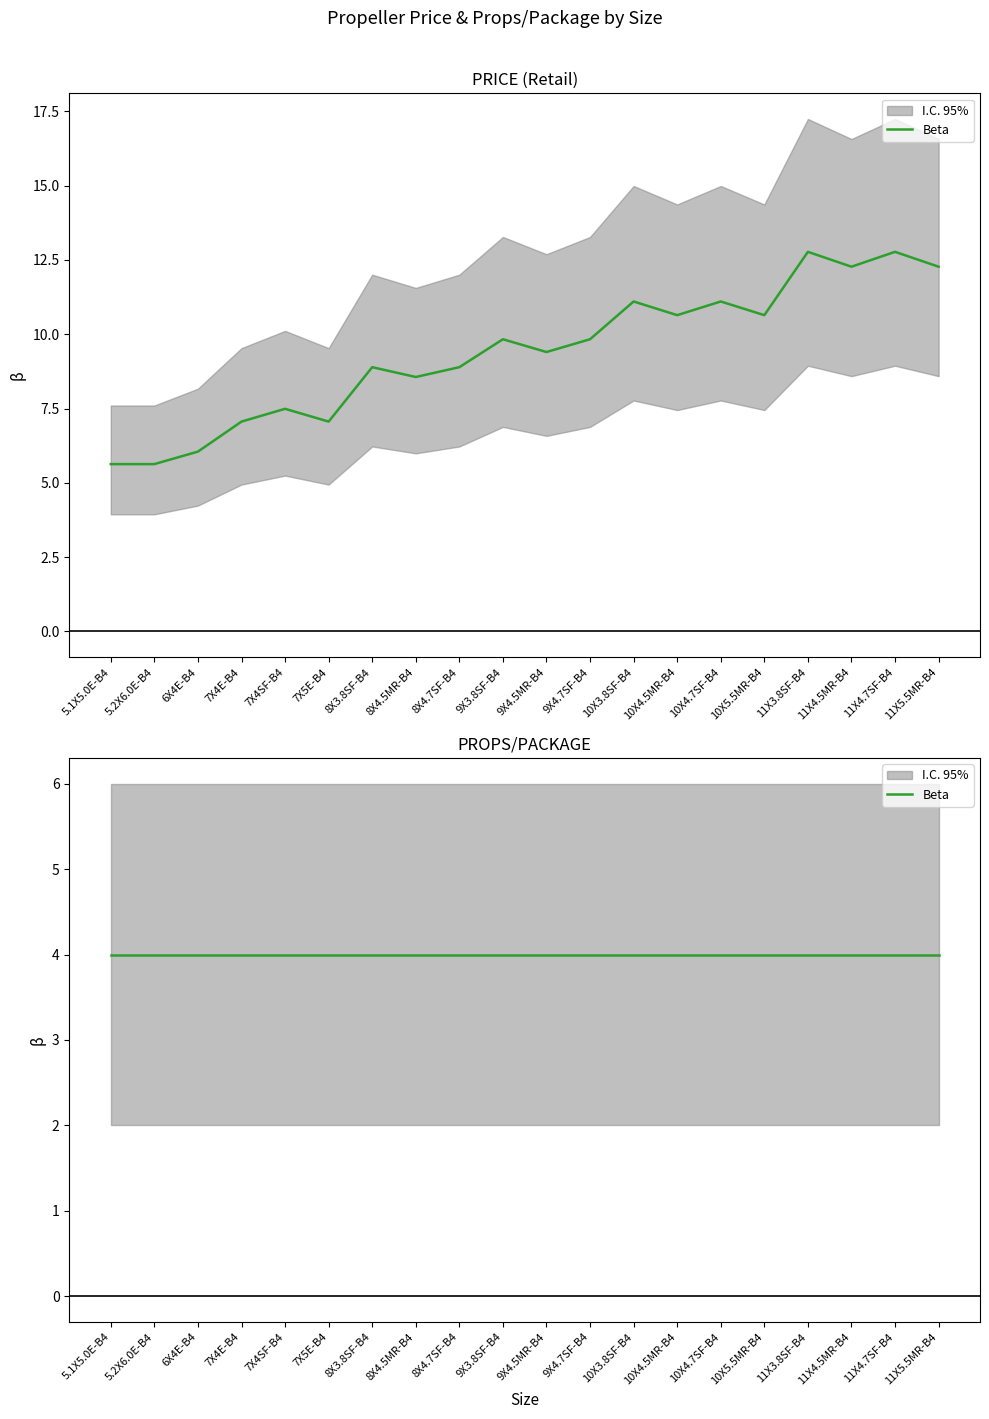

True or false: the data has more than 0 interior local peaks.

True